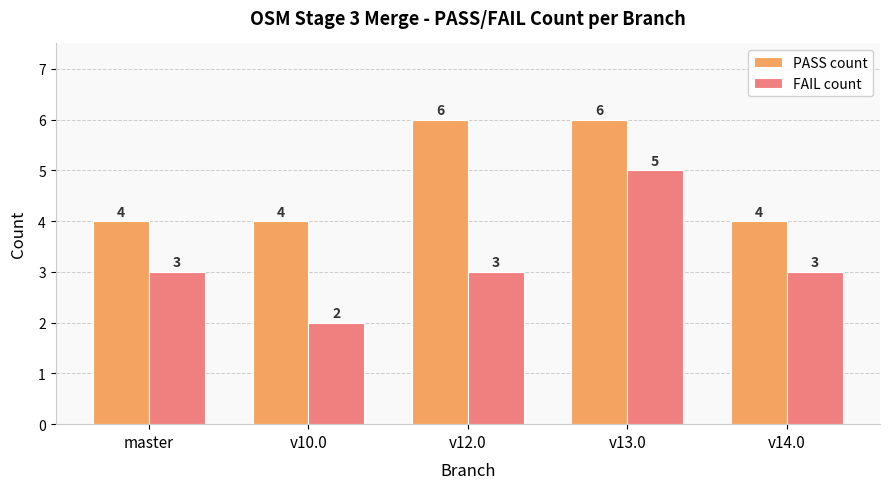

Reading left to right, list all the values displayed in this chart.

PASS count: 4	4	6	6	4
FAIL count: 3	2	3	5	3